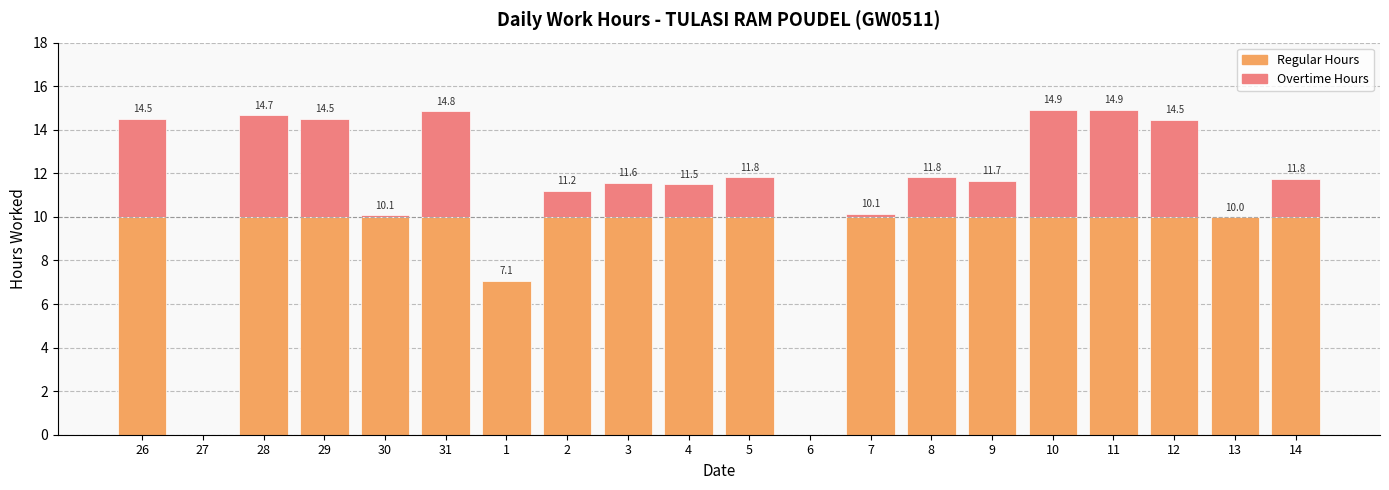

Rank the categories by value from highest to lowest.

10, 11, 31, 28, 26, 29, 12, 5, 8, 14, 9, 3, 4, 2, 7, 30, 13, 1, 27, 6